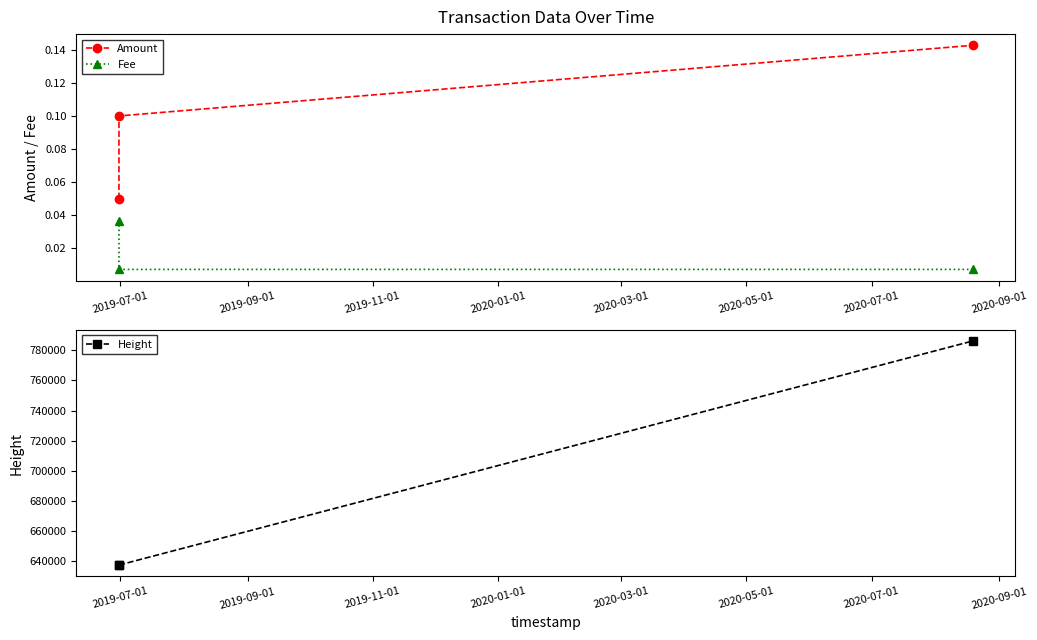

Rank the series by their maximum value, from highest to lowest.

Height, Amount, Fee